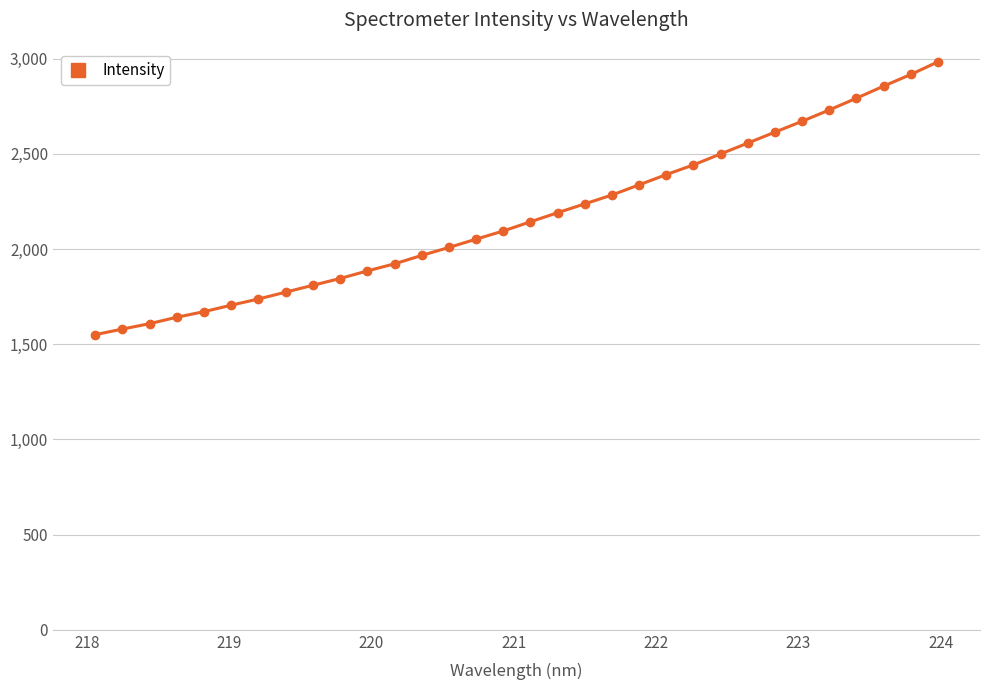

What is the average value?

2171.9